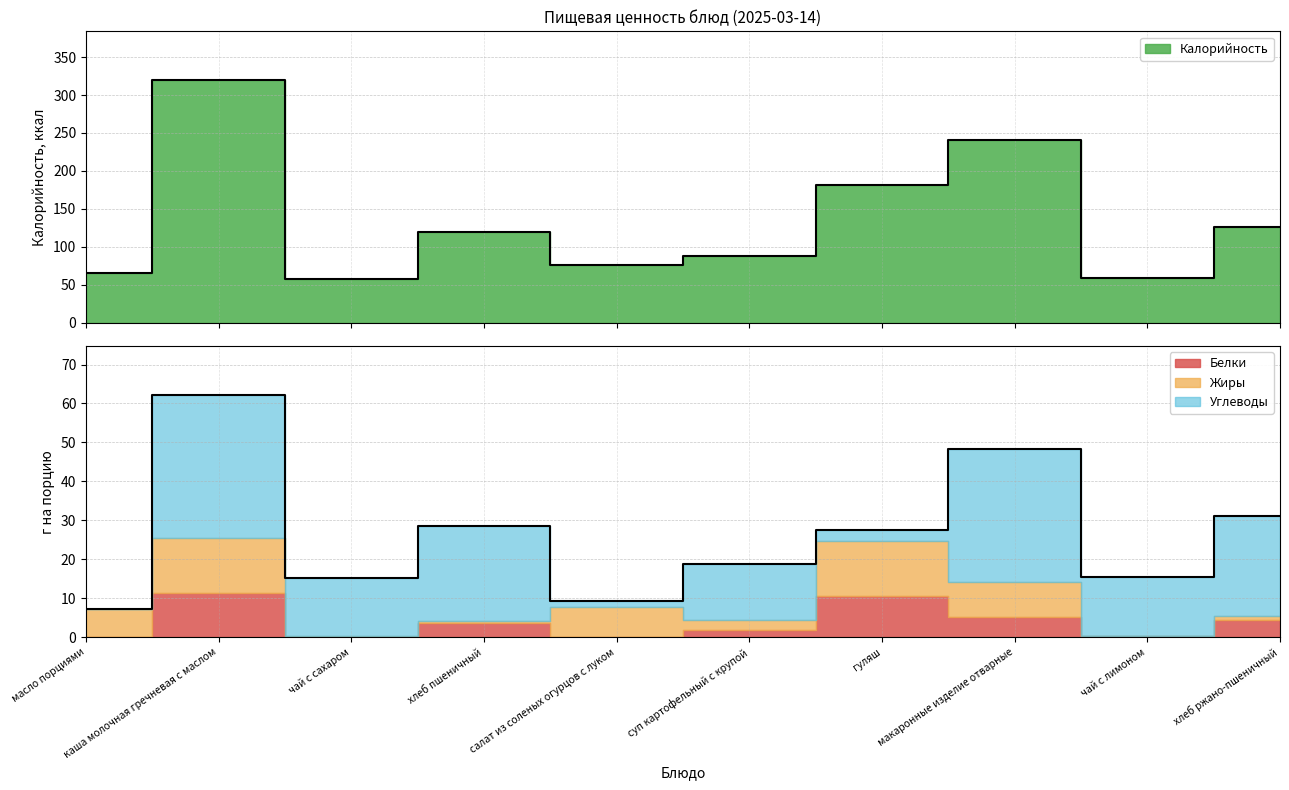

At which category does the chart reach its minimum across all series?

масло порциями